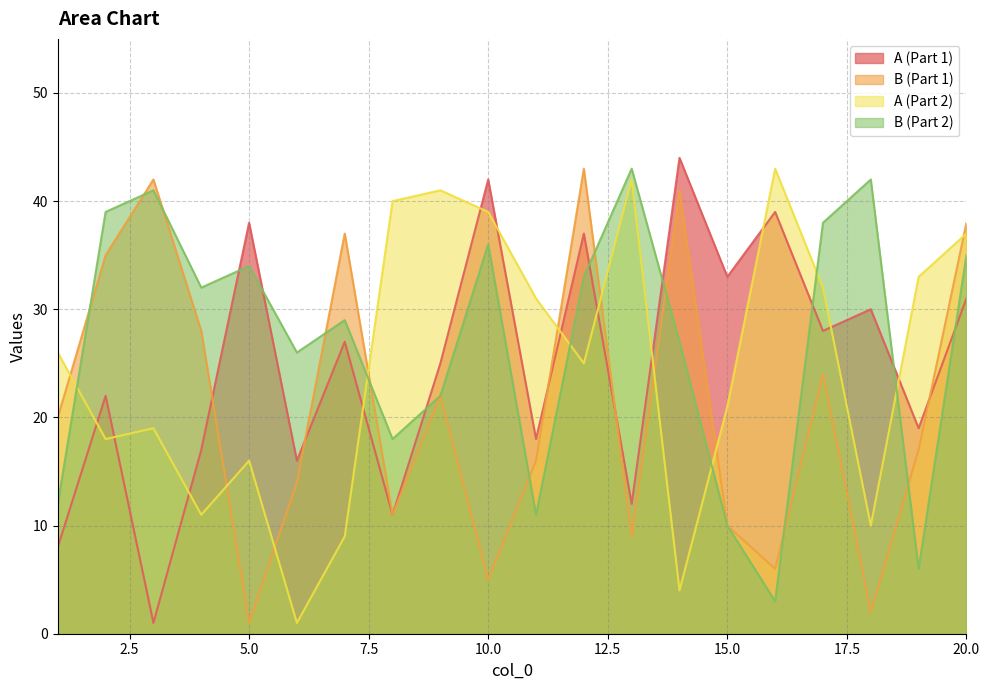

At 19, list the series in order from largest to smallest.

A_2, A_1, B_1, B_2